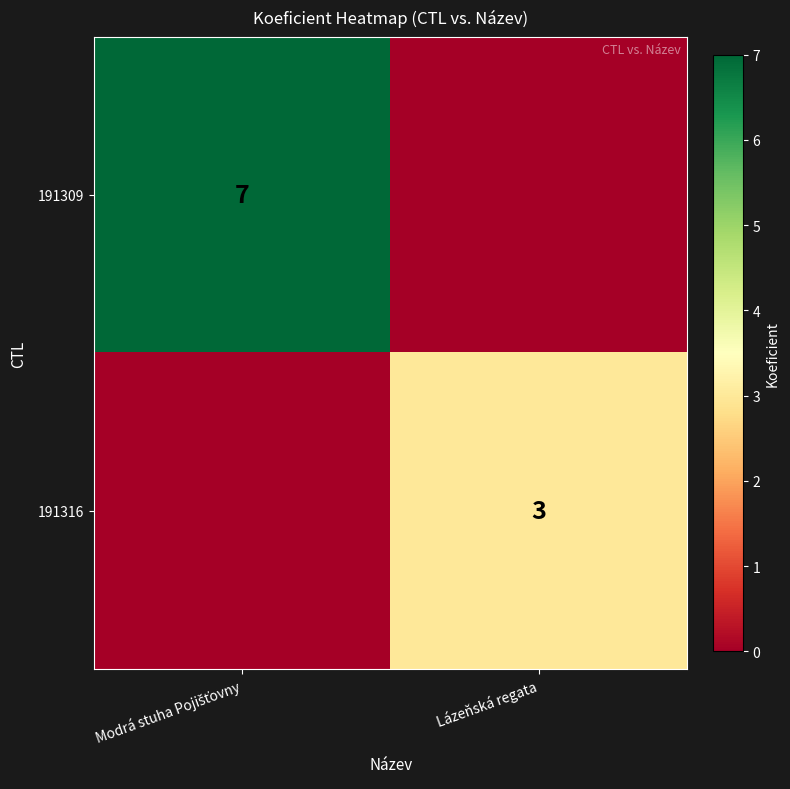

At which label does 191309 reach its peak?

Modrá stuha Pojišťovny